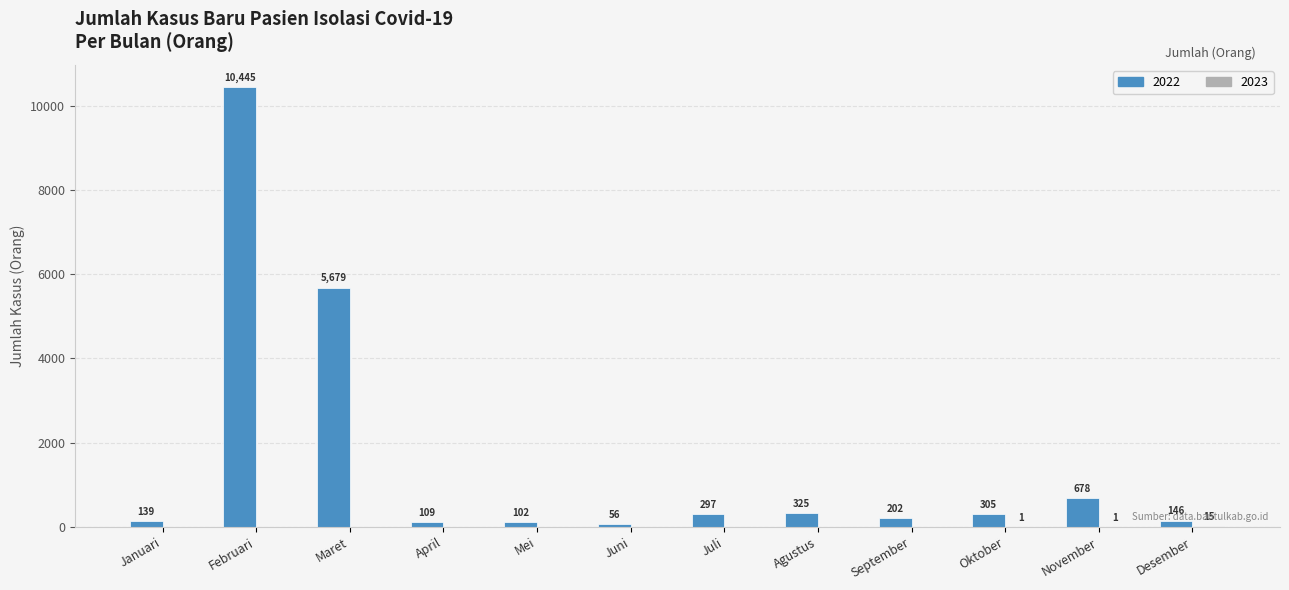

Between Februari and September, which series saw the biggest shift?

2022